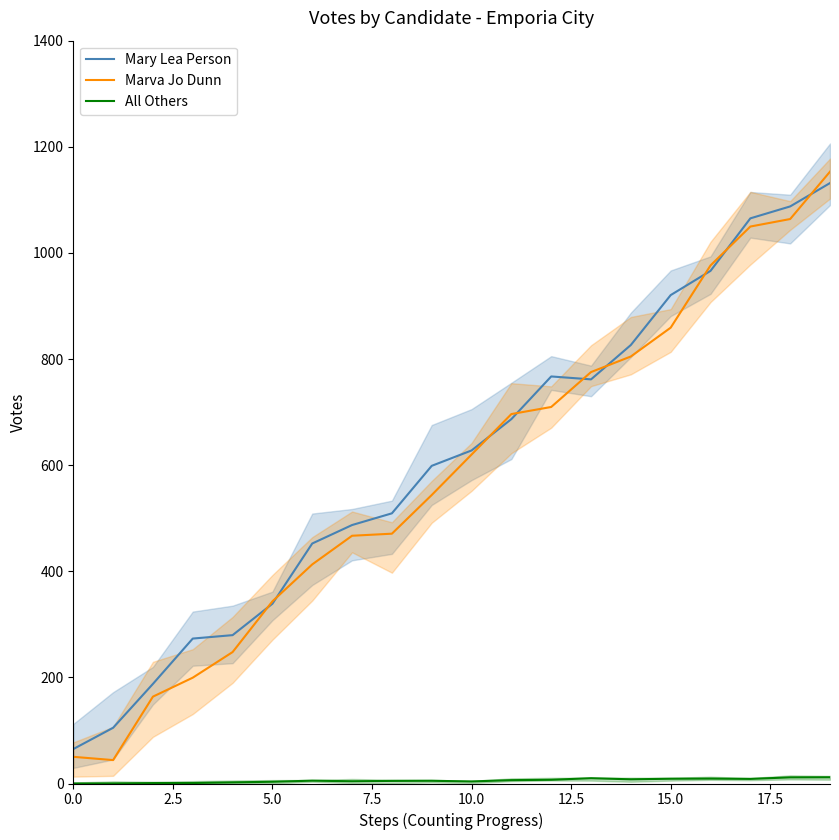

The value of Marva Jo Dunn at 5.0 is 195.6. True or false?

False